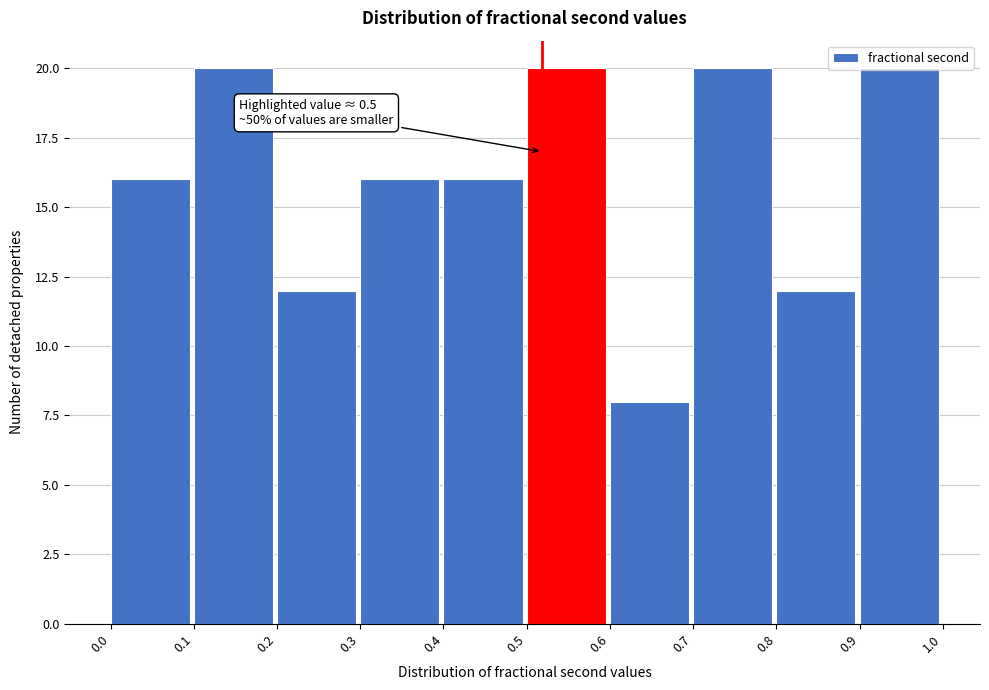

Which category has the lowest value across all series?

0.6